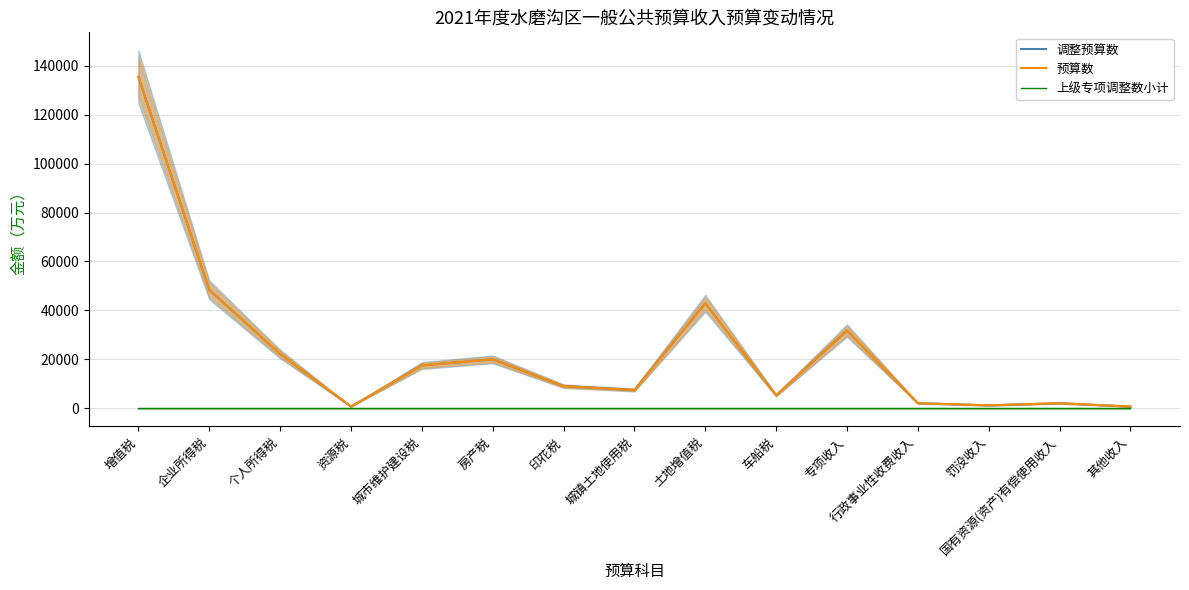

What are all the series names shown in the legend?

调整预算数, 预算数, 上级专项调整数小计